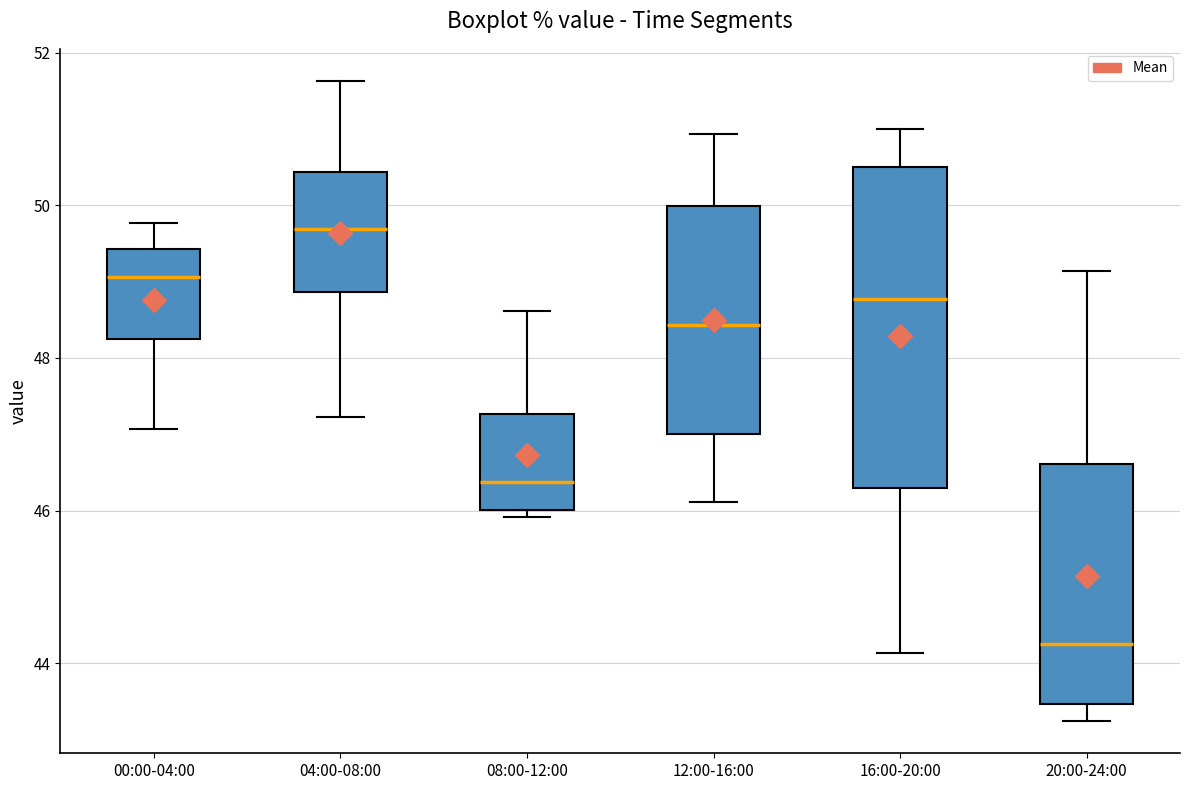

Which box has the lowest median line?

20:00-24:00